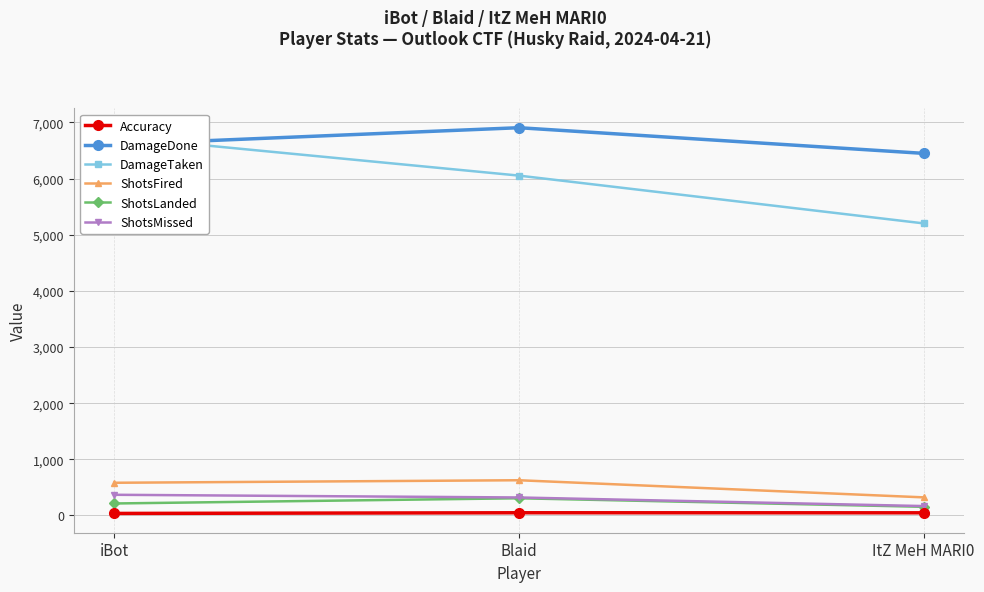

Where does the ShotsFired series first go above 583?

Blaid